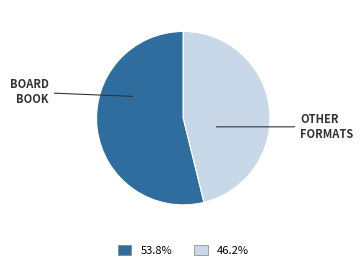

Is there any slice that represents more than half of the pie?

Yes